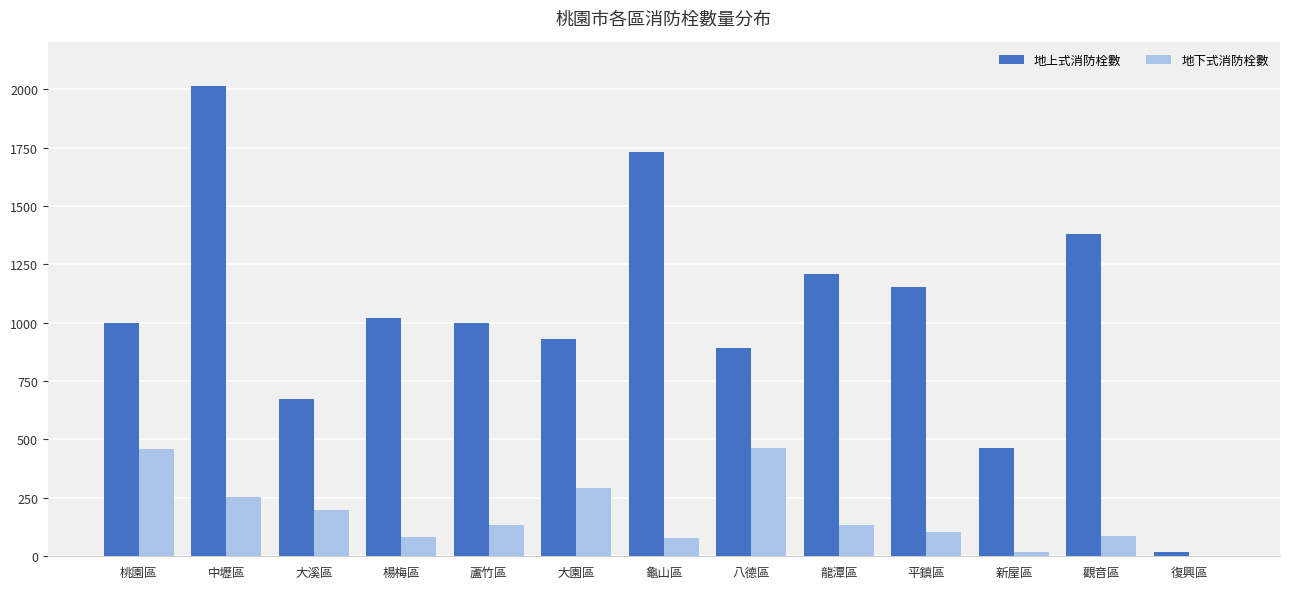

What is the difference between the 地下式消防栓數 values at 觀音區 and 大溪區?

112